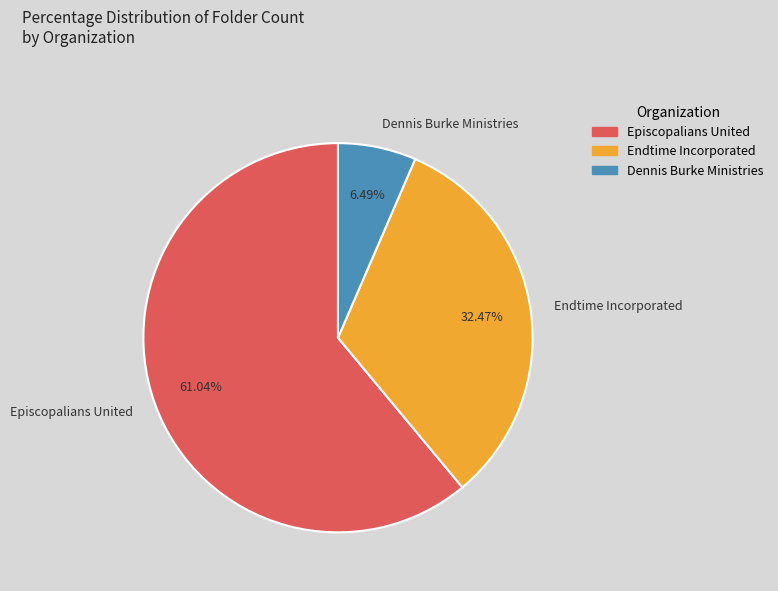

What percentage is the Episcopalians United slice, to the nearest percent?

61%